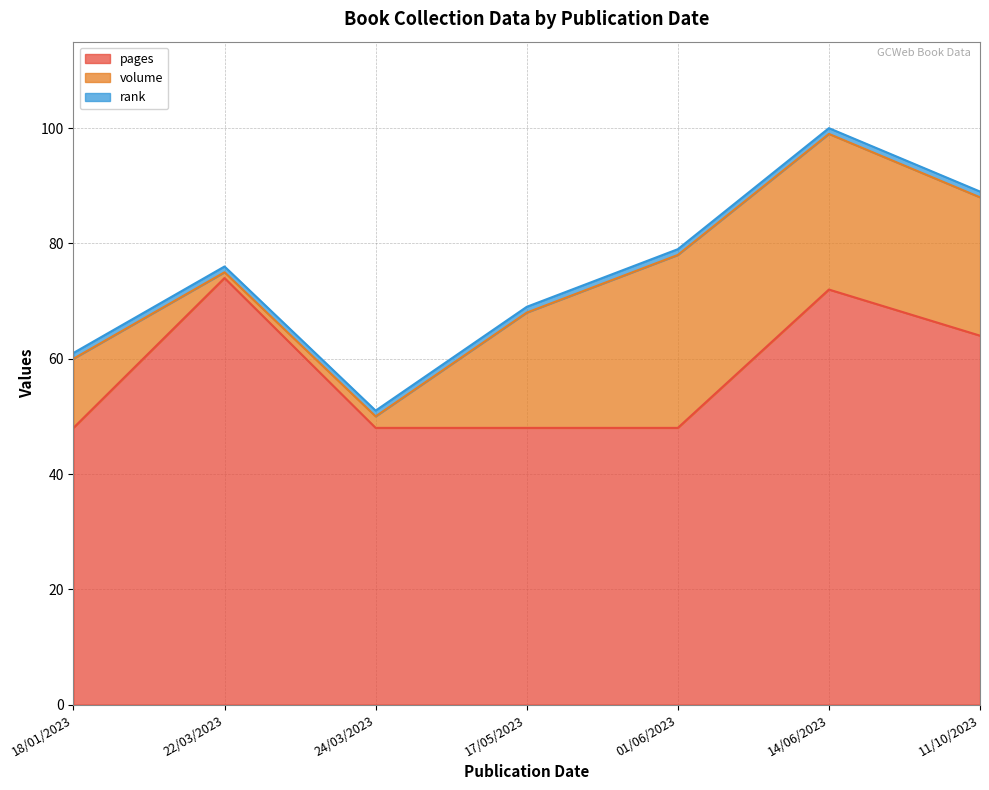

Which label corresponds to the largest value in the chart?

22/03/2023